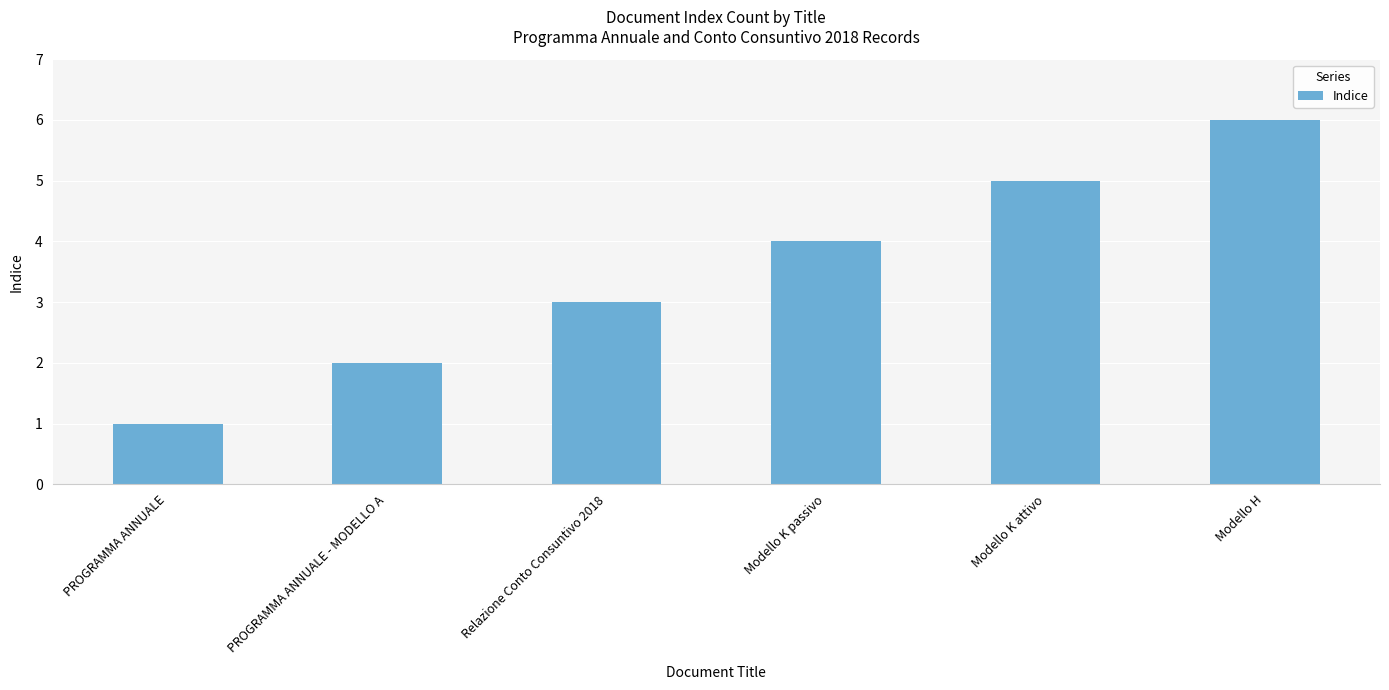

Reading right to left, extract all data points from this chart.

6	5	4	3	2	1